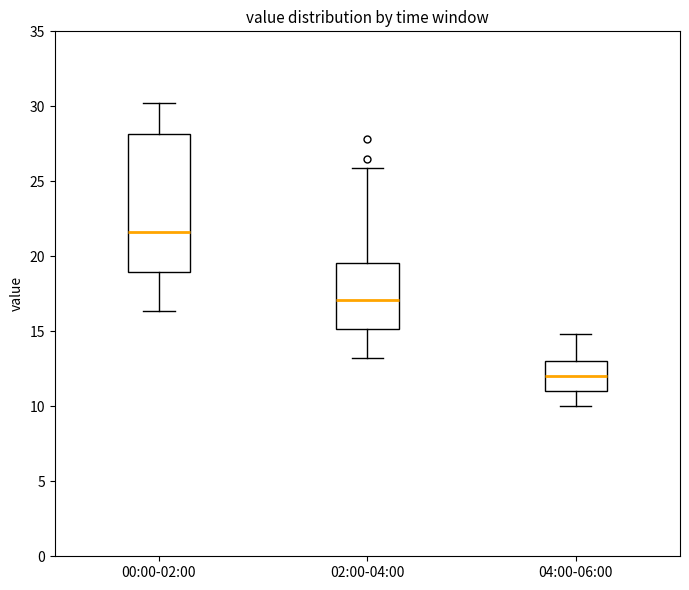

Reading left to right, read every box against the y-axis: the position of its median line, the range the box covers, and the ends of its whiskers. The values are not printed on the chart, so give them approximately, as read against the axis.

00:00-02:00: median 21.5, box 19.0 to 28.0, whiskers 16.5 to 30.0
02:00-04:00: median 17.0, box 15.0 to 19.5, whiskers 13.0 to 26.0
04:00-06:00: median 12.0, box 11.0 to 13.0, whiskers 10.0 to 15.0